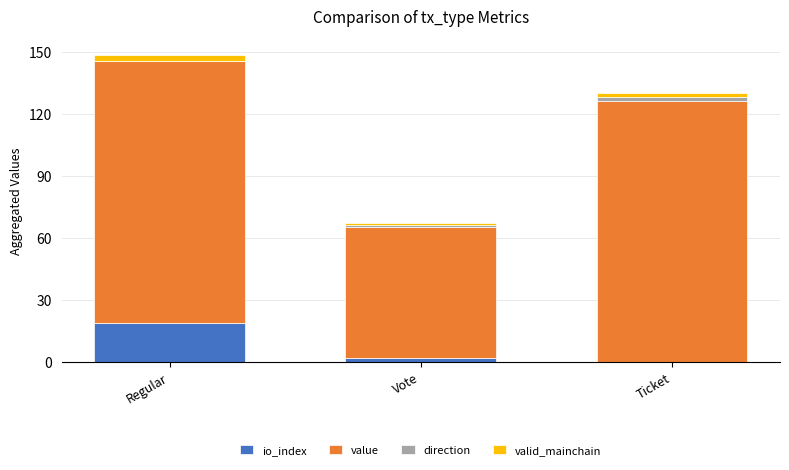

At which category is the sum across all series the highest?

Regular